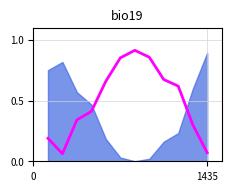

Does the chart display data point markers on the line(s)?

No